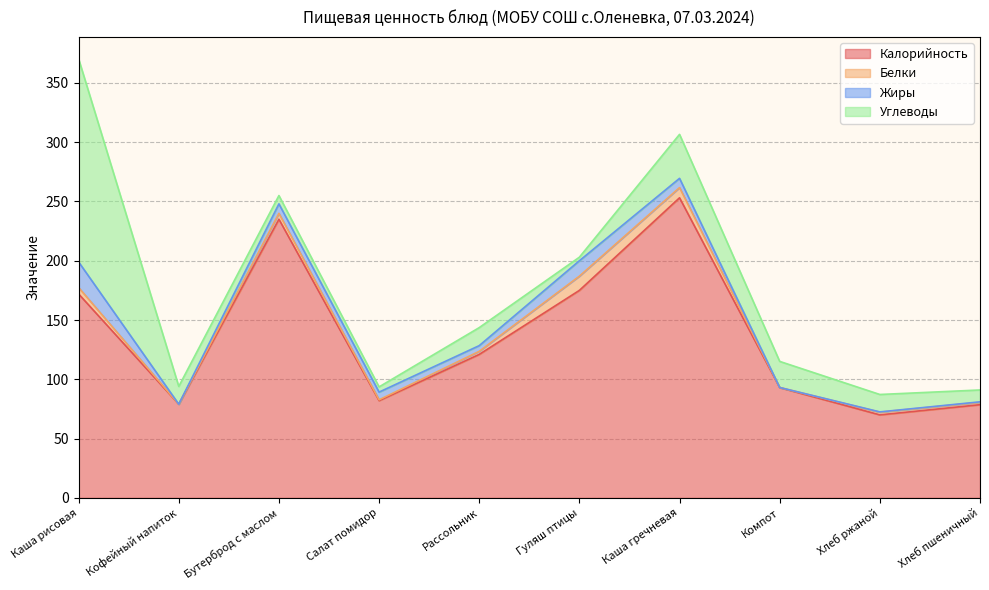

Between Каша рисовая and Салат помидор, which series saw the biggest shift?

Углеводы